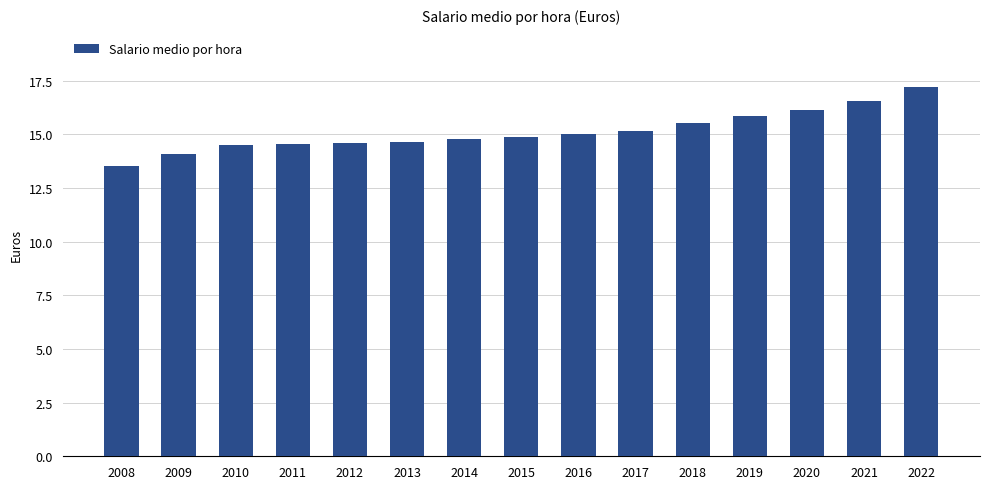

What is the greatest value displayed?

17.2